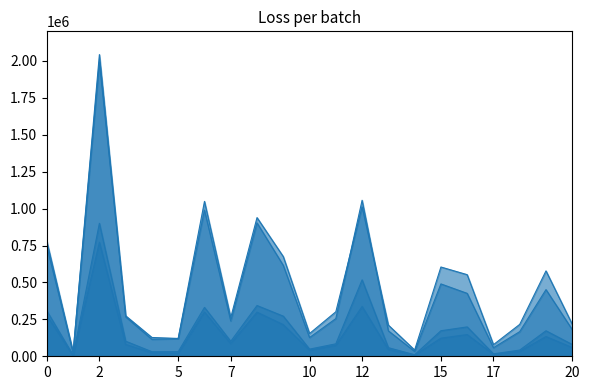

How many interior local peaks does the Frequenza interessi mutui series have?

6